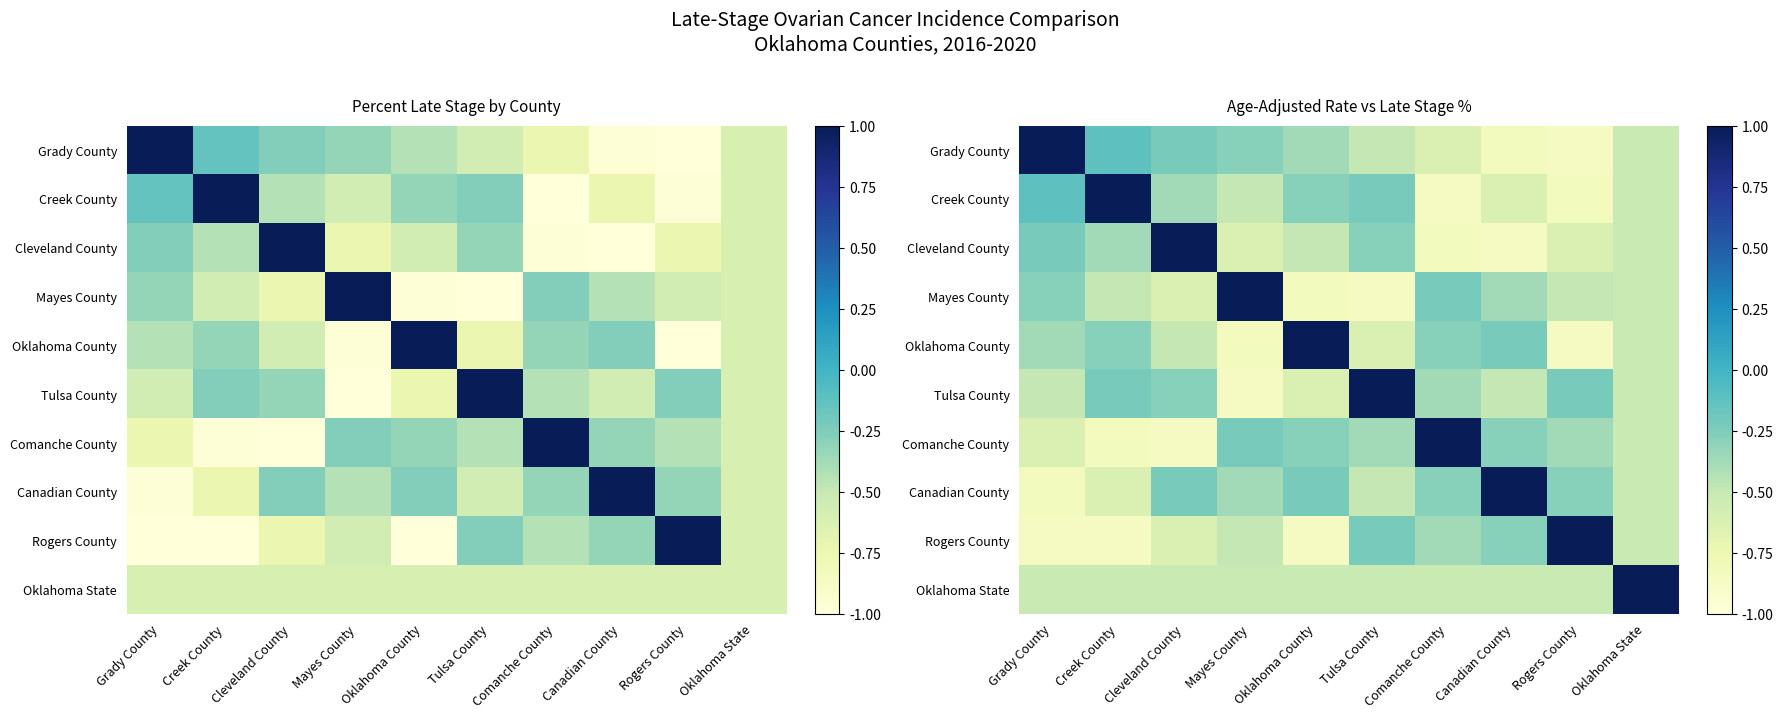

What is the maximum value shown in the chart?

1.0